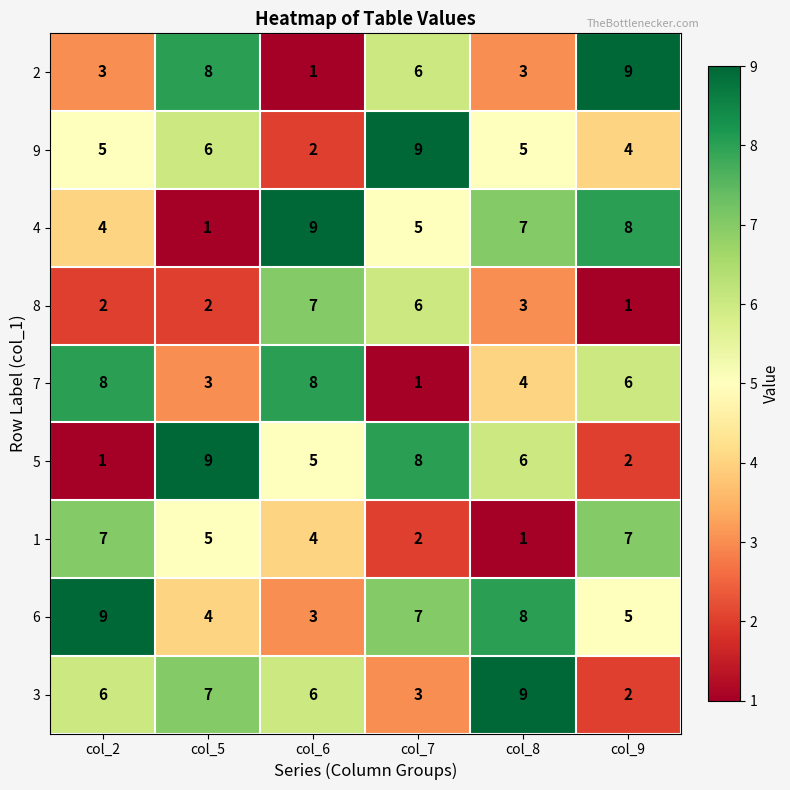

At col_2, list the series in order from smallest to largest.

5, 8, 2, 4, 9, 3, 1, 7, 6